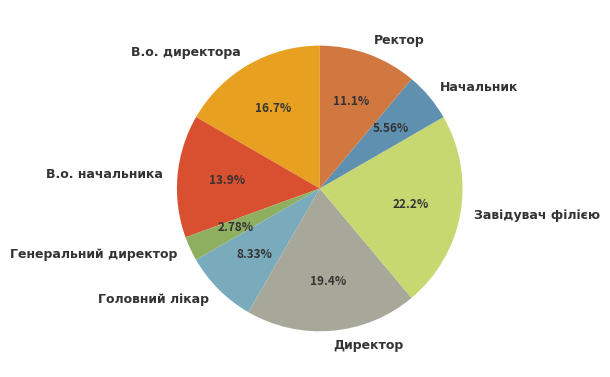

To the nearest percent, what percentage of the pie is Ректор?

11%